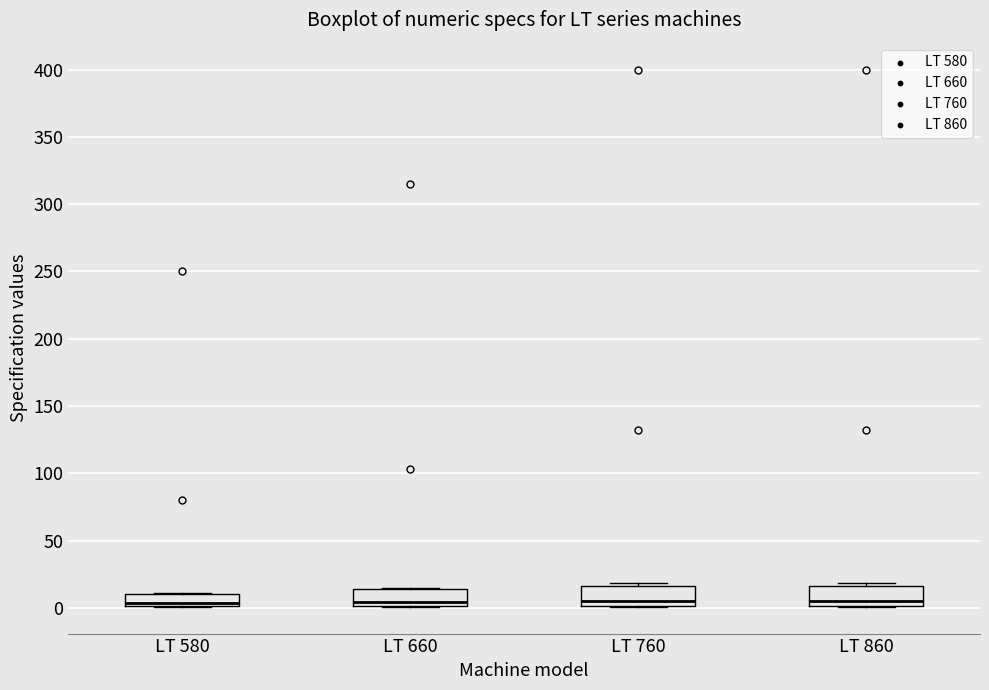

Reading left to right, transcribe this box plot: for each box, give where its median line is, the range the box spans, and where its two whiskers end, as read against the y-axis. The values are not printed on the chart, so give them approximately, as read against the axis.

LT 580: median 5, box 0 to 10, whiskers 0 to 10
LT 660: median 5, box 0 to 15, whiskers 0 to 15
LT 760: median 5, box 0 to 15, whiskers 0 to 20
LT 860: median 5, box 0 to 15, whiskers 0 to 20